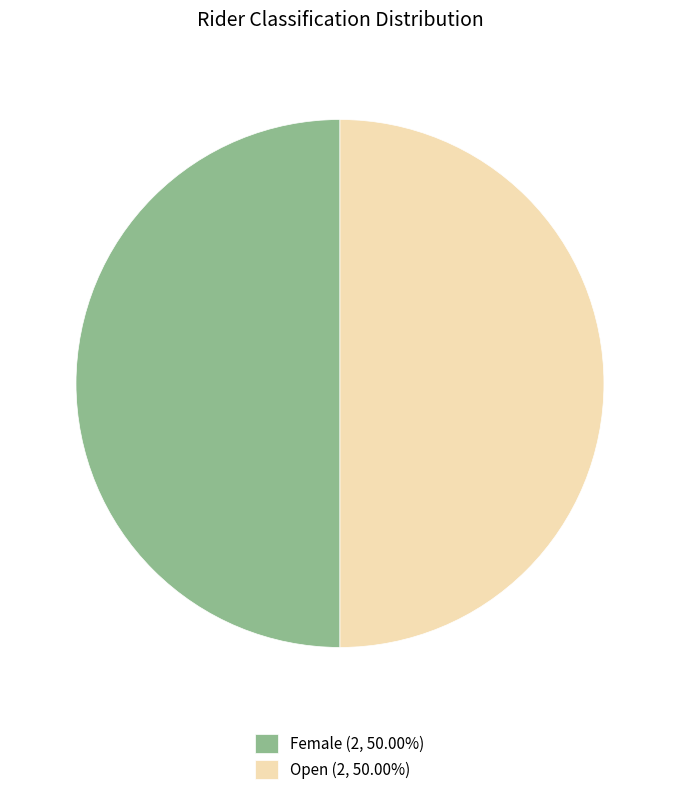

How many segments does this pie chart have?

2